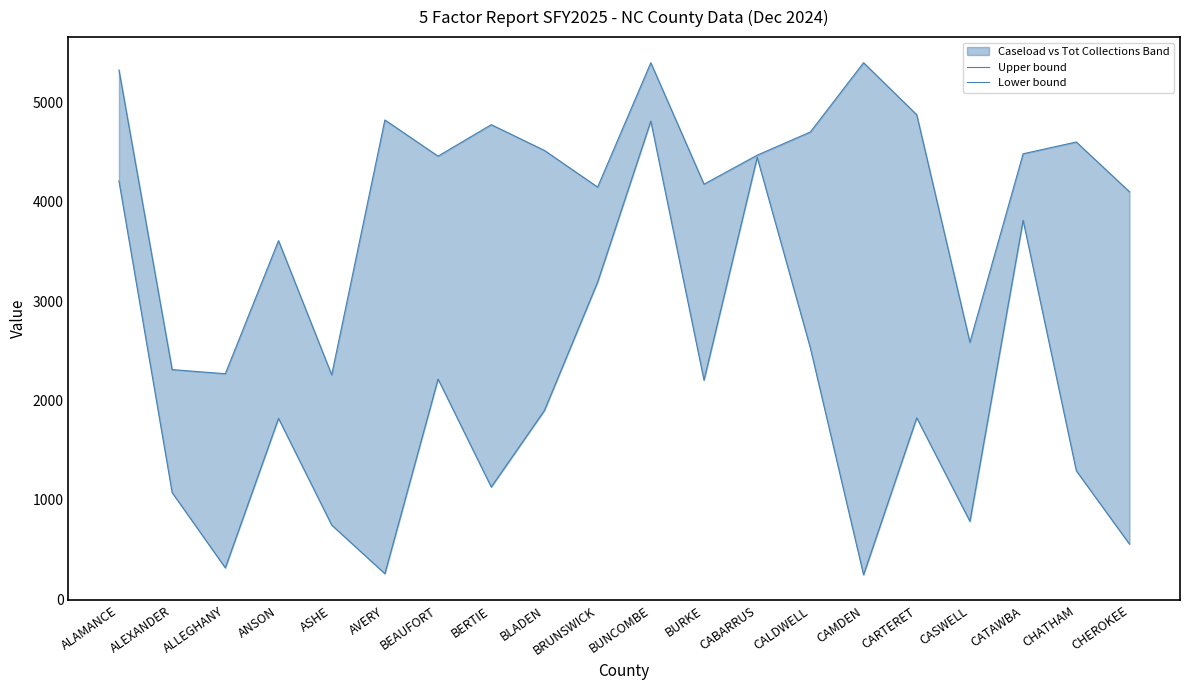

True or false: Upper bound has a value of 2311.6 at ALEXANDER.

True